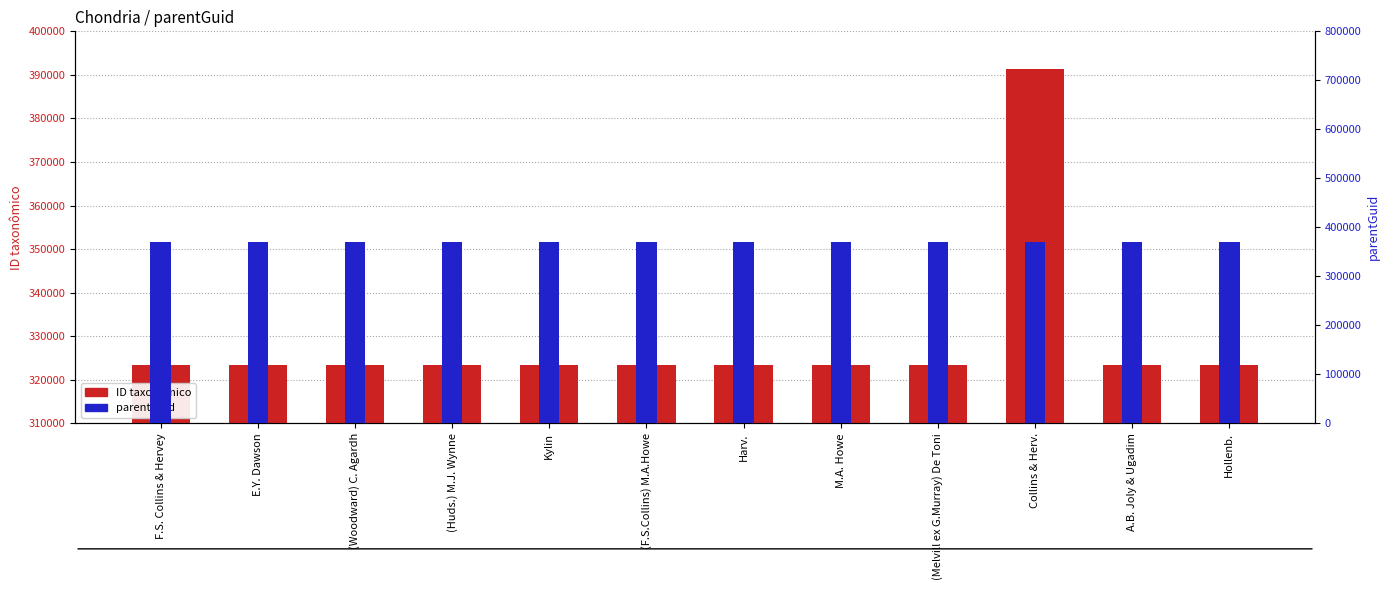

List the series in order of their peak value, lowest first.

parentGuid, ID taxonômico